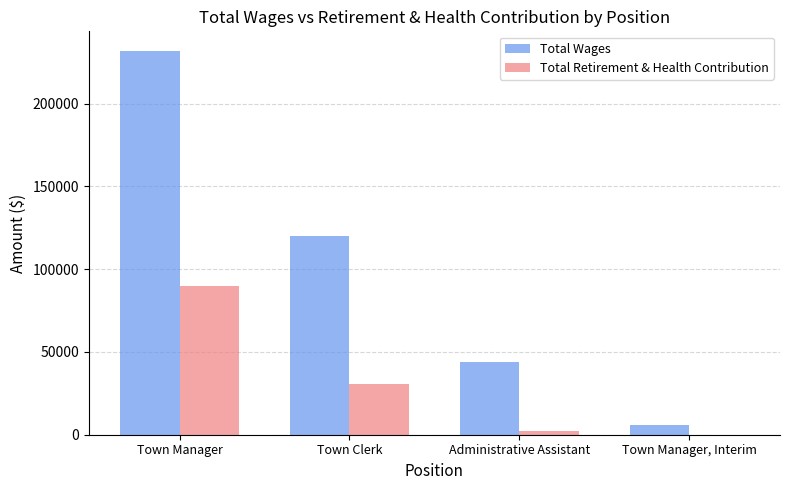

Which series has the widest spread of values?

Total Wages